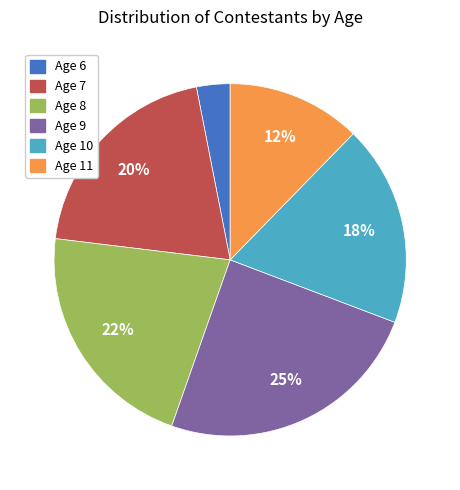

To the nearest percent, what percentage of the pie is Age 6?

3%